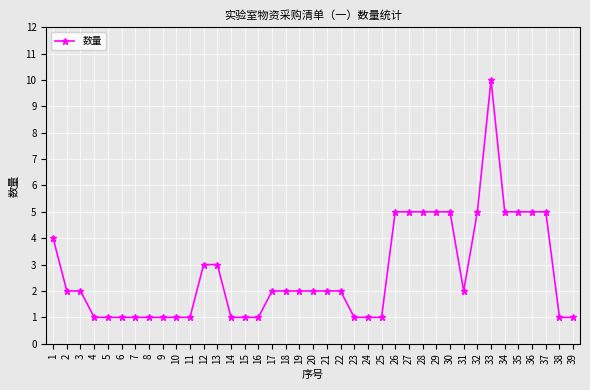

What is the ratio of the value at 14 to the value at 36?

0.2